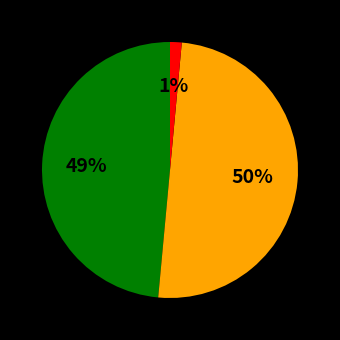

To the nearest percent, what is the difference between the largest and smallest slice percentages?

49%